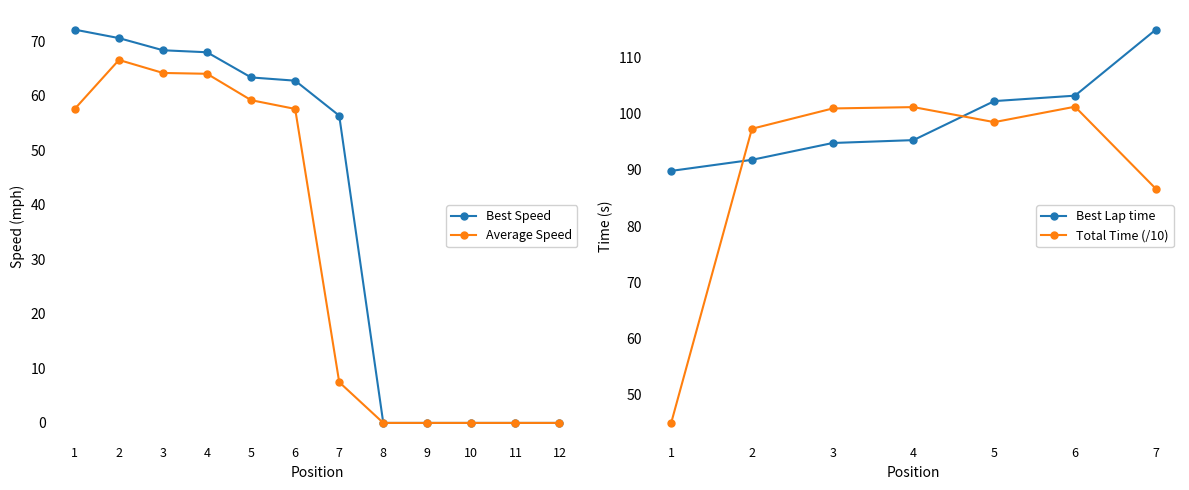

Which series has the largest range (max minus min)?

Best Speed